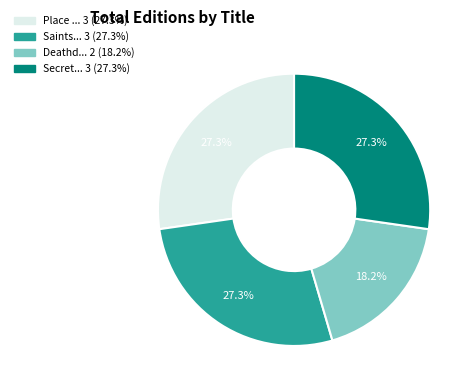

To the nearest percent, what is the difference between the largest and smallest slice percentages?

9%